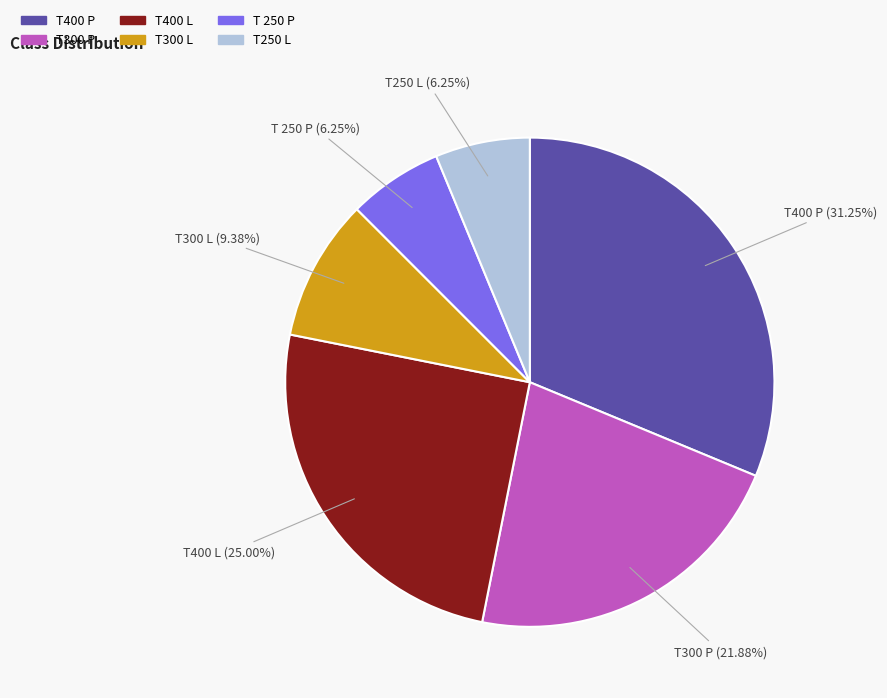

Count the number of slices in the pie.

6